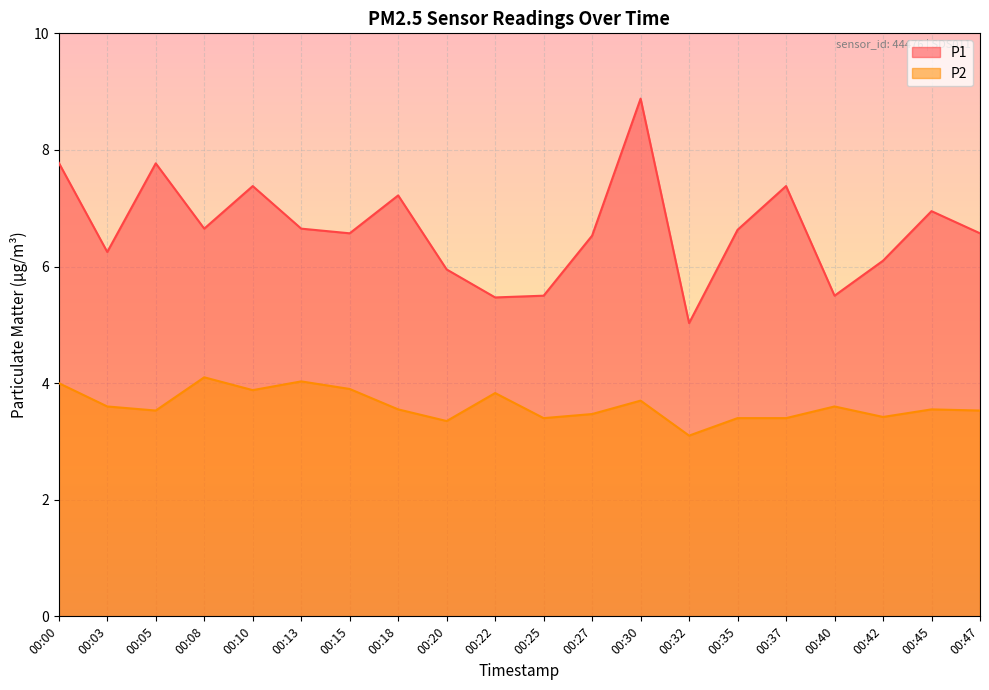

True or false: P2 has a value of 1.7 at 00:08.

False